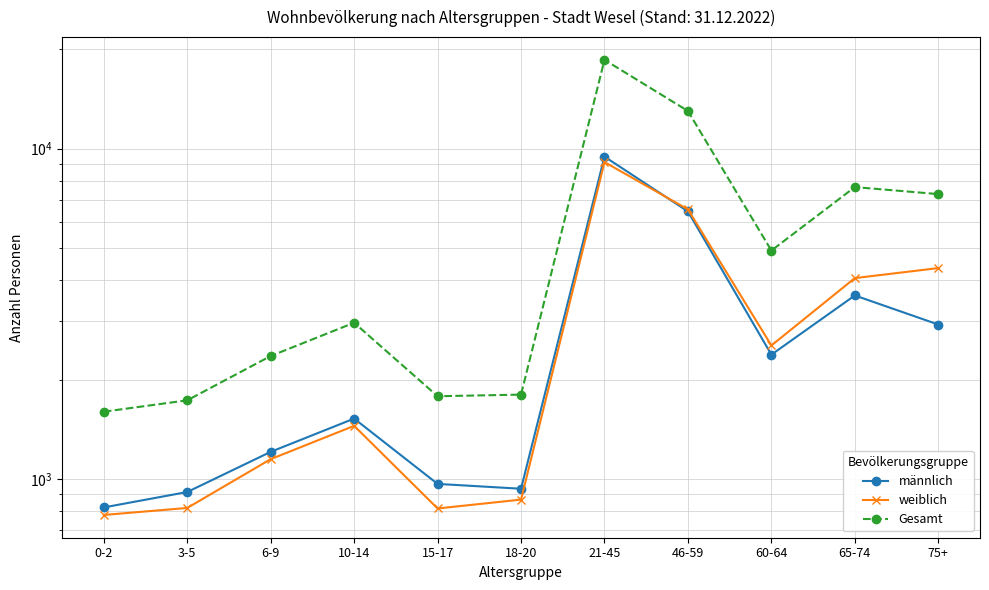

Between 15-17 and 21-45, which series saw the biggest shift?

Gesamt